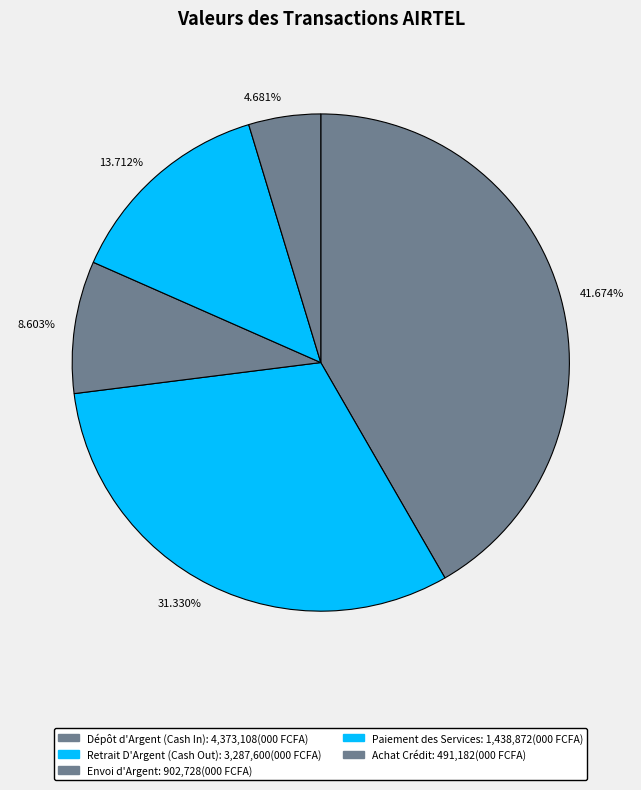

Is there any slice that represents more than half of the pie?

No